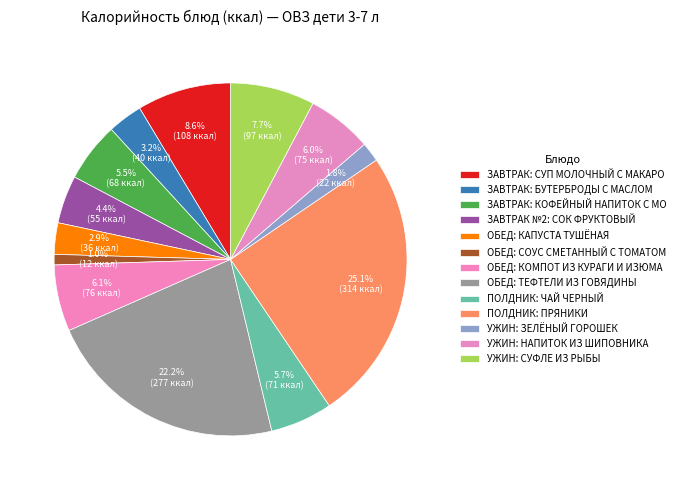

How many segments does this pie chart have?

13